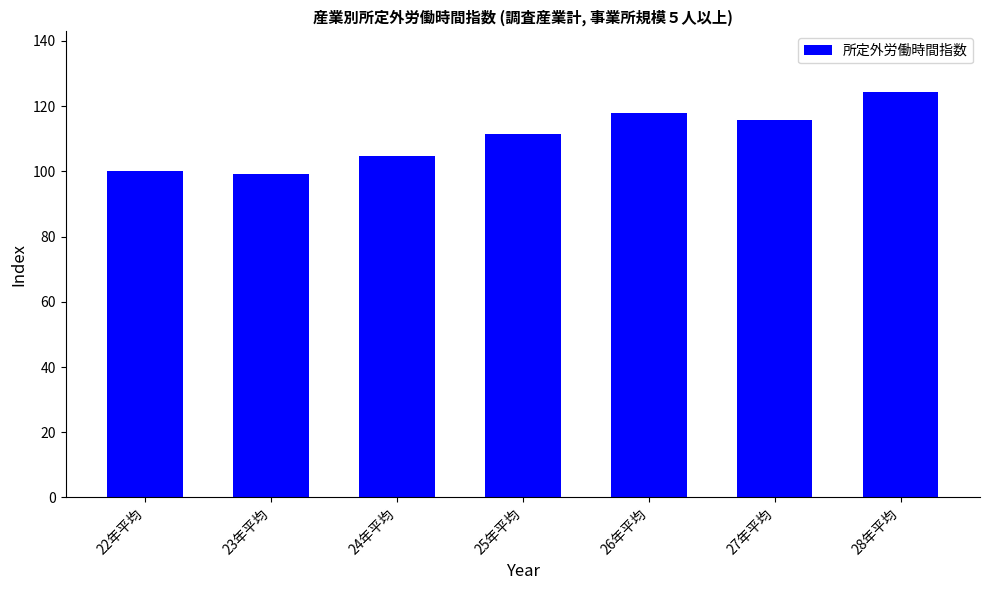

How many bars are there in total?

7